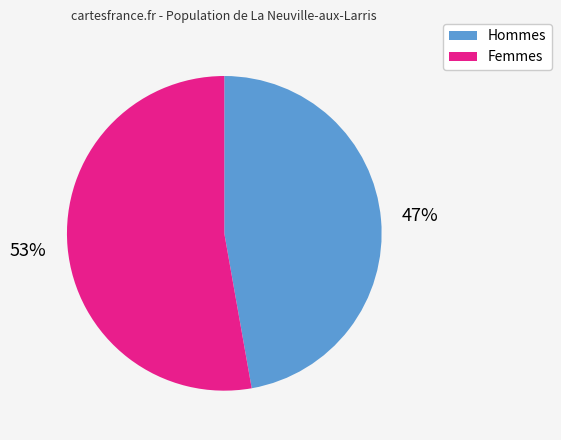

Is there a majority slice in this chart?

Yes